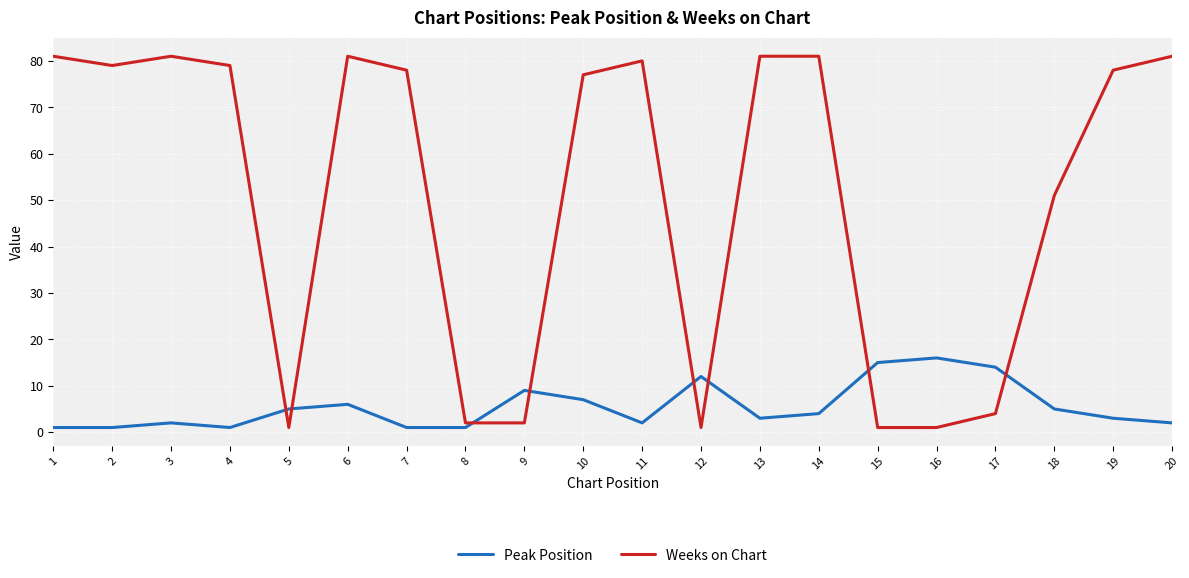

Rank the series by their average value, from highest to lowest.

Weeks on Chart, Peak Position